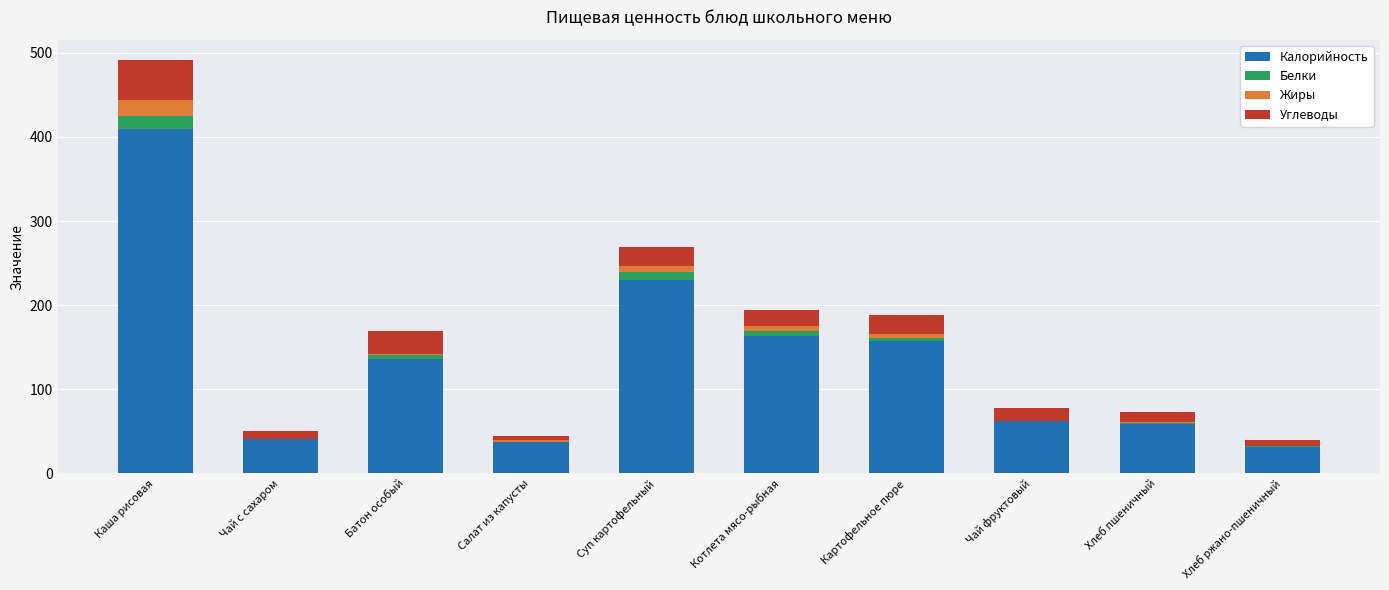

What is the sum of all Калорийность values?

1326.5